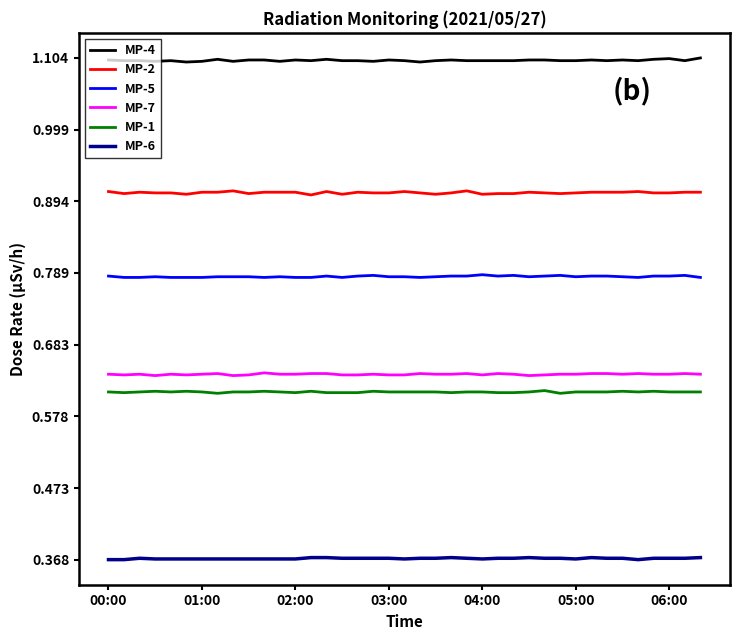

What is the greatest value displayed?

1.1